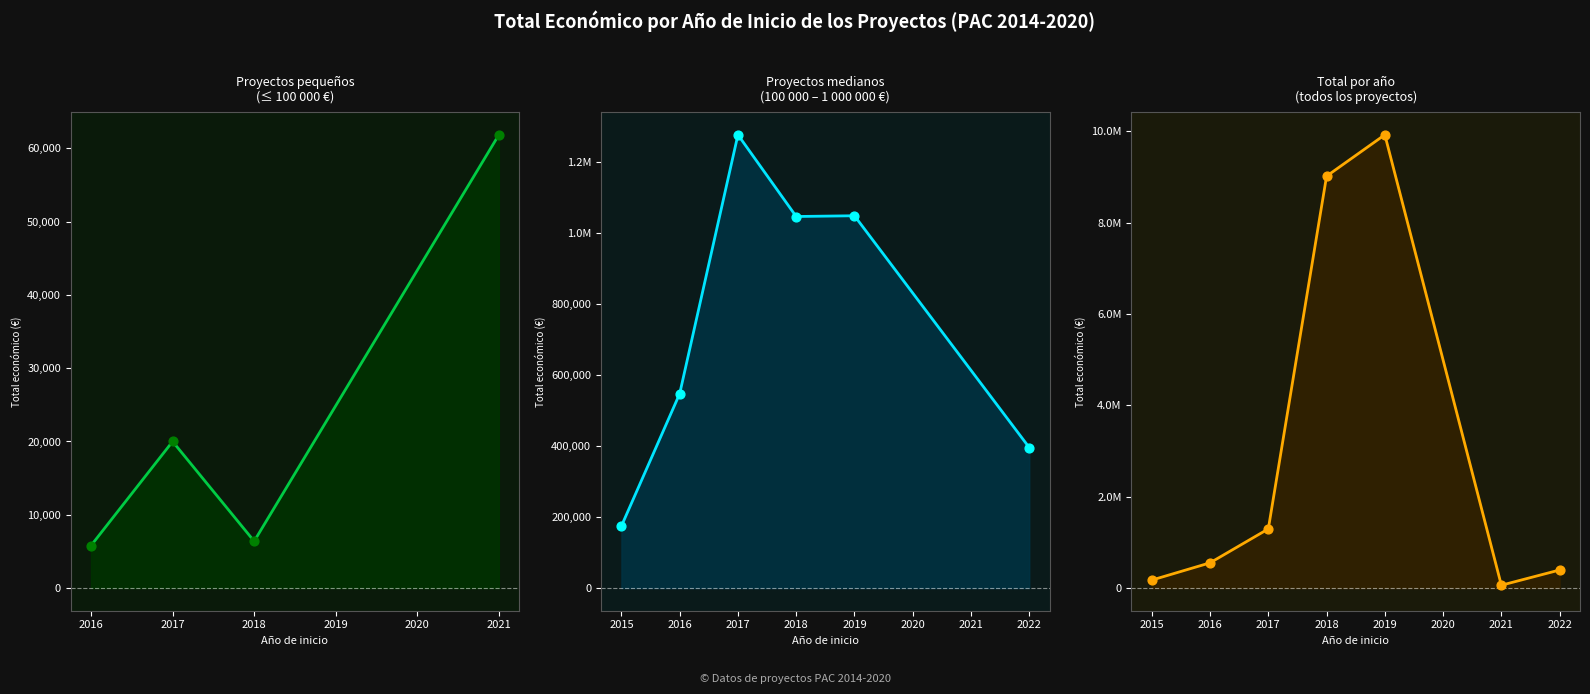

Which has a higher value, 2017 or 2016?

2017